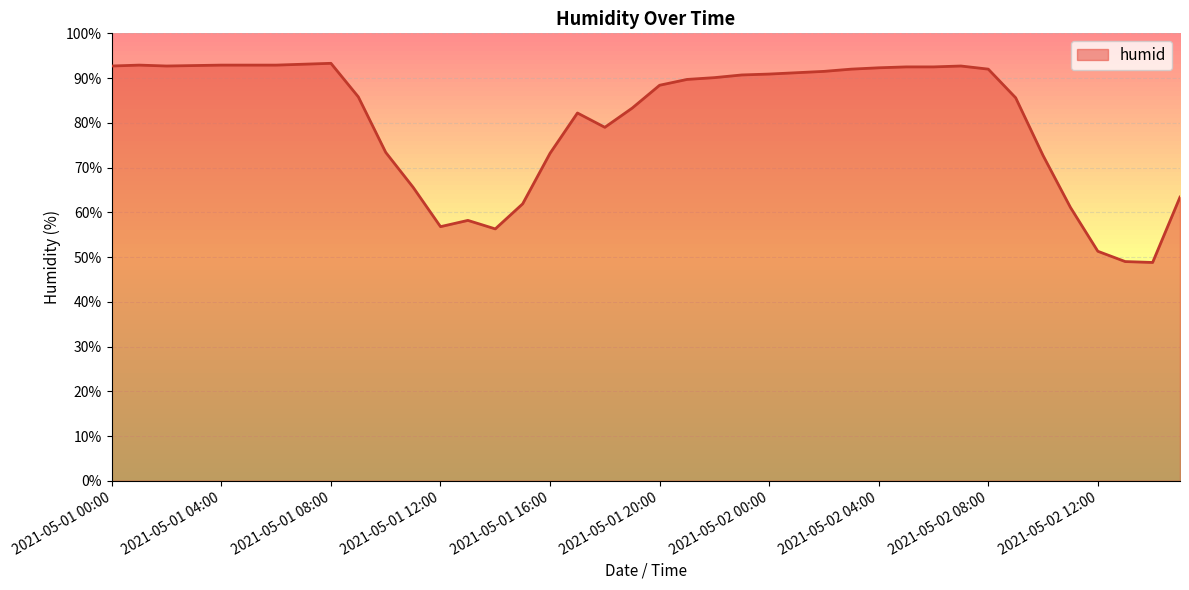

What is the greatest value displayed?

93.3